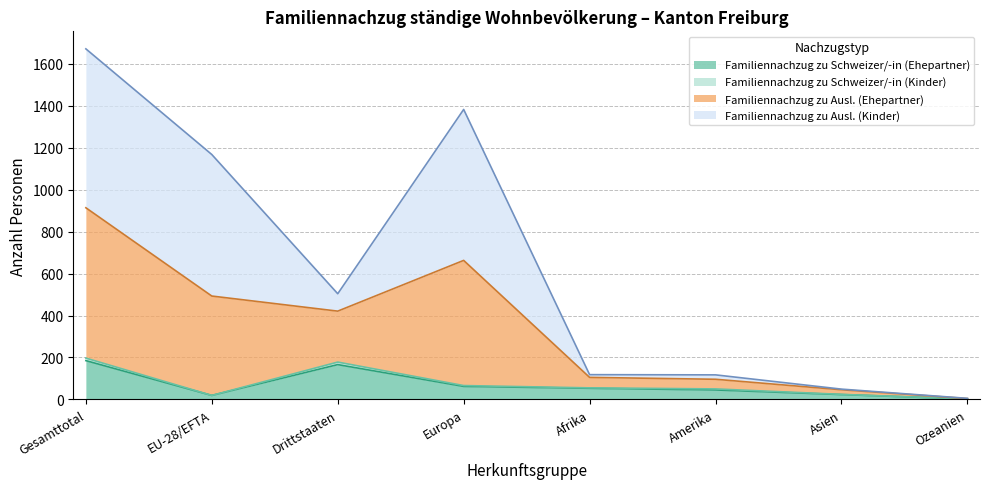

At which category is the sum across all series the highest?

Gesamttotal